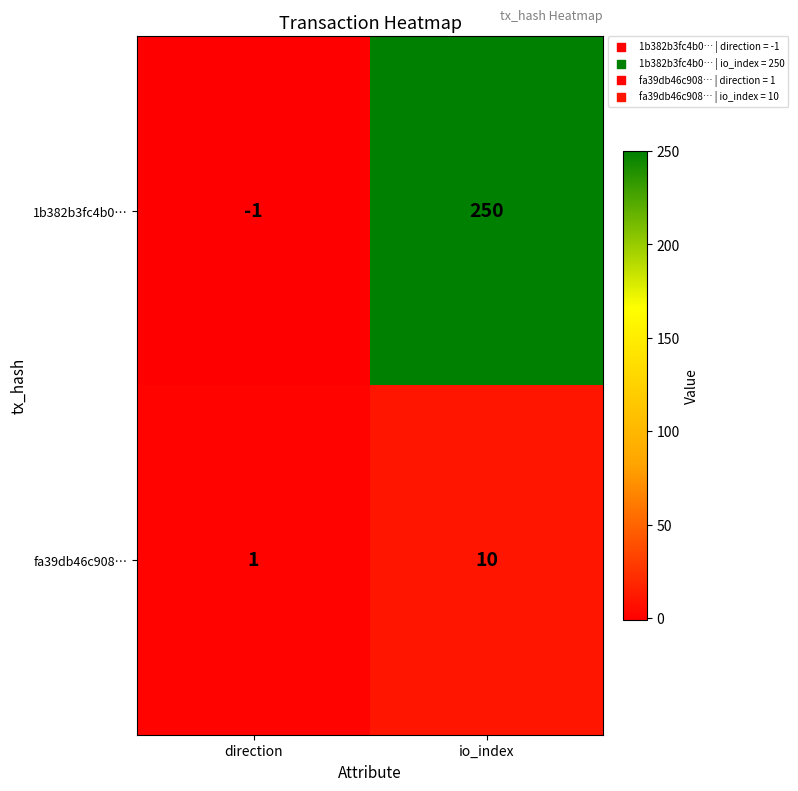

Which series has the largest total across all categories?

1b382b3fc4b0…